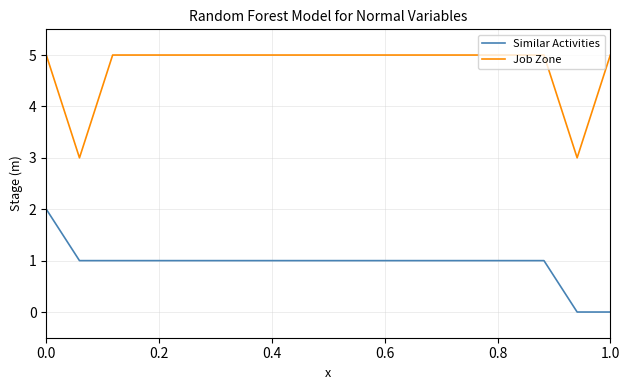

Which series has the largest total across all categories?

Job Zone